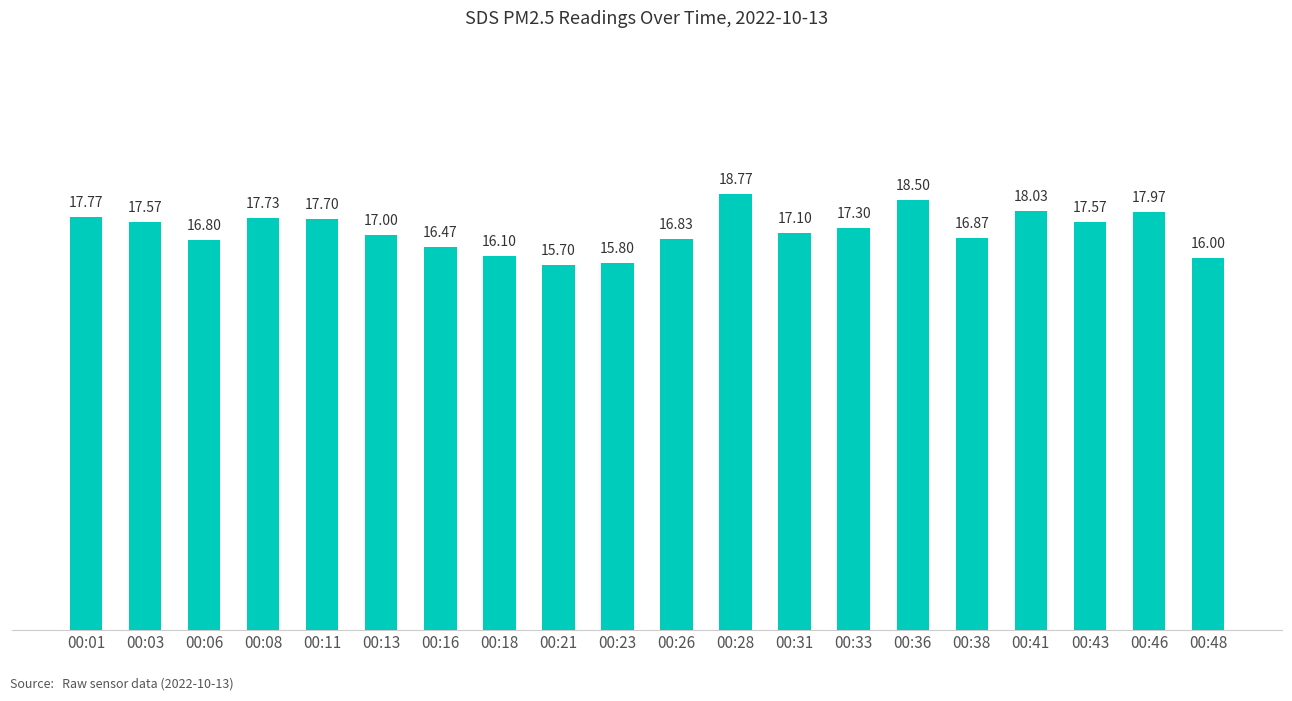

What is the smallest value displayed?

15.7